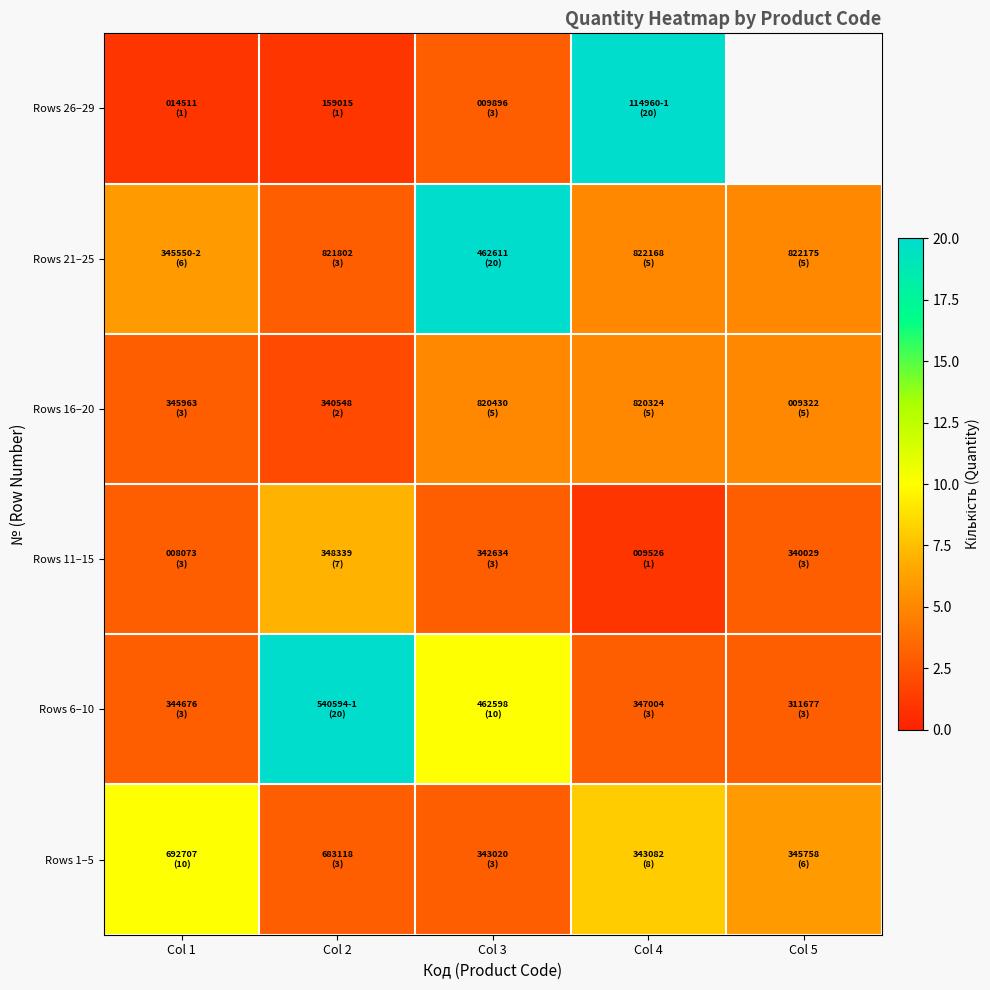

What is the difference between the maximum and minimum values in the Rows 21–25 series?

17.0